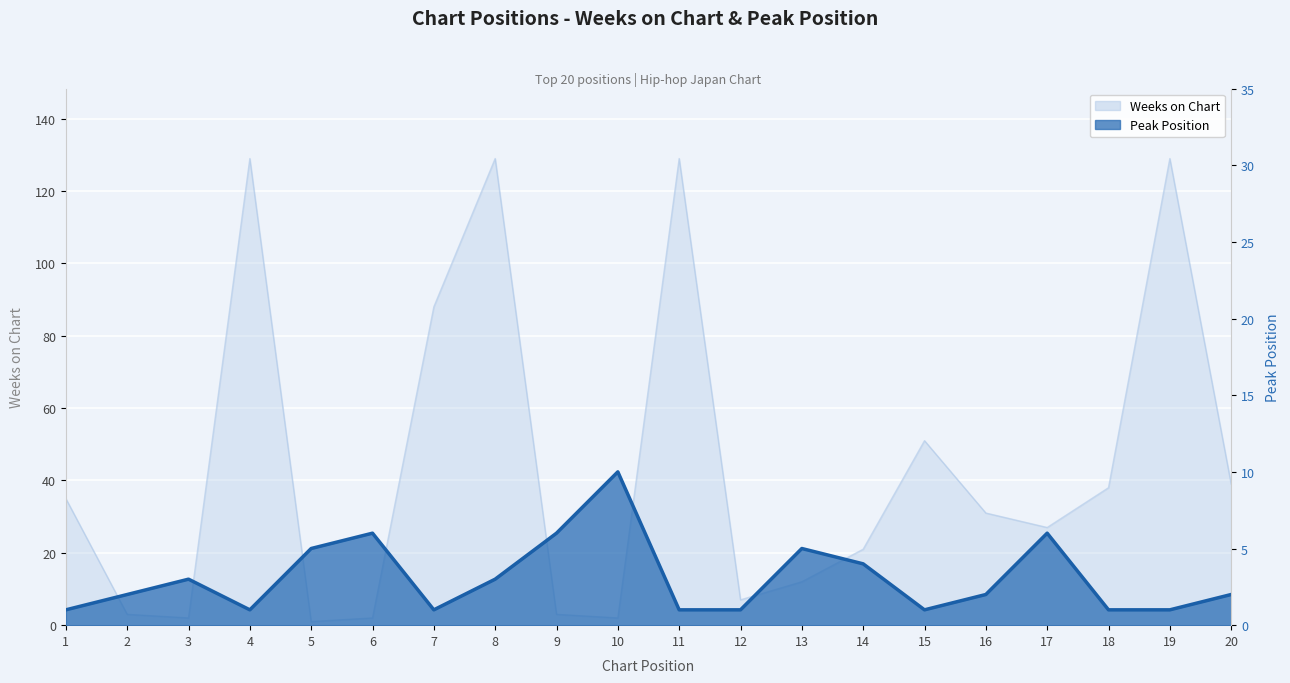

What is the smallest value displayed?

1